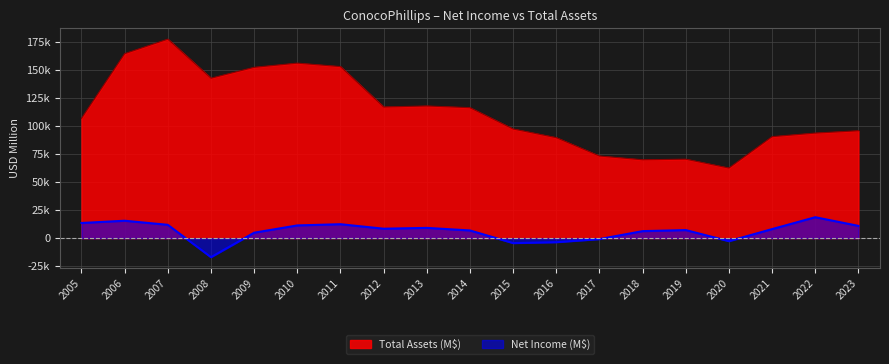

At how many categories does at least one series exceed -15625?

19